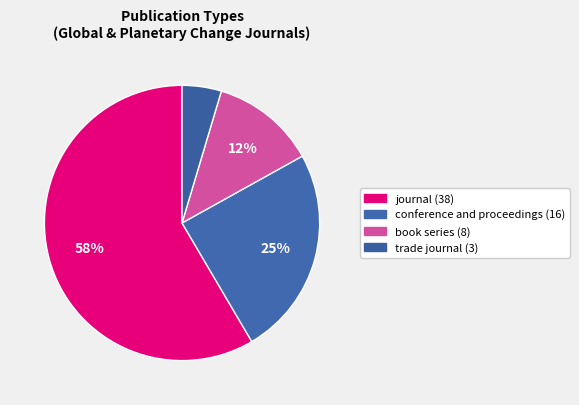

How many segments does this pie chart have?

4